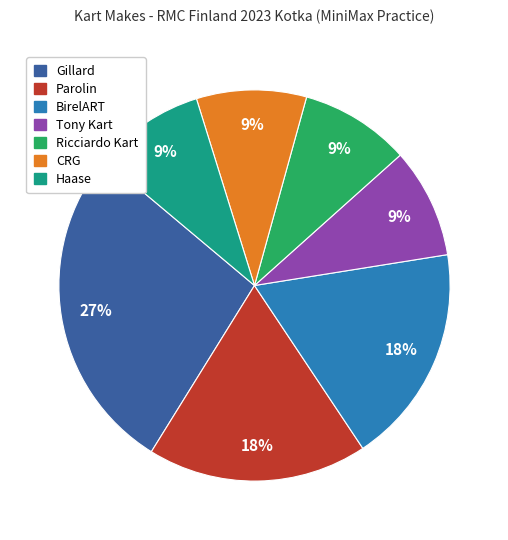

To the nearest percent, what is the difference between the largest and smallest slice percentages?

18%